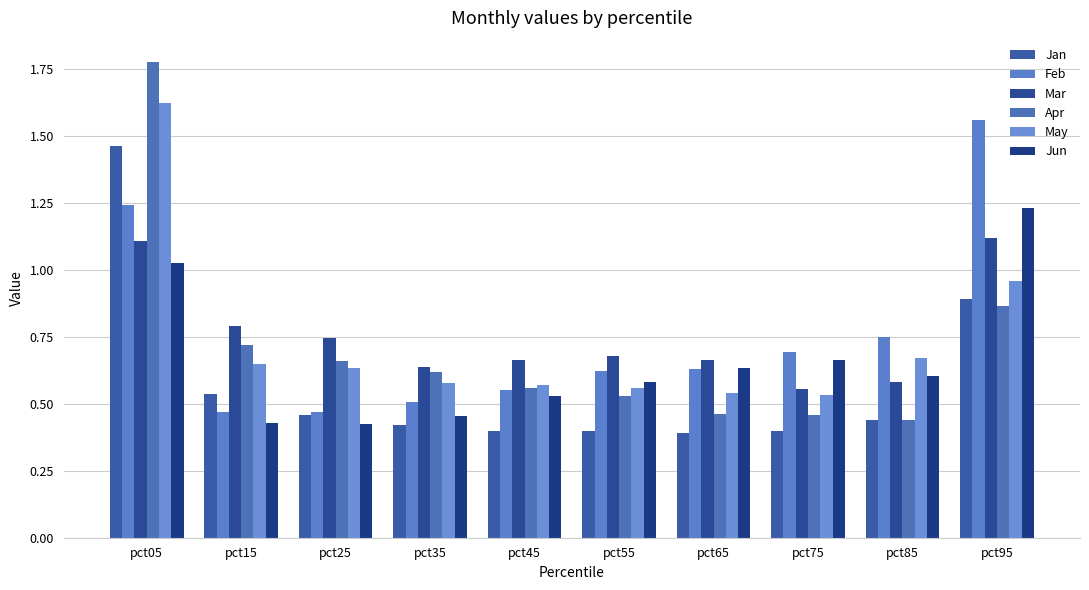

Count the number of data series in this chart.

6